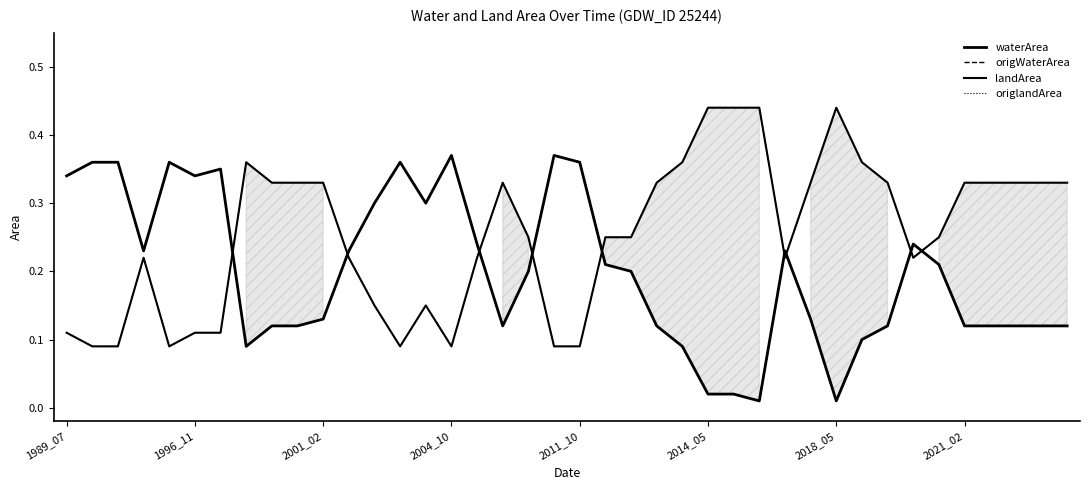

What is the label of the 19th point from the left?

18